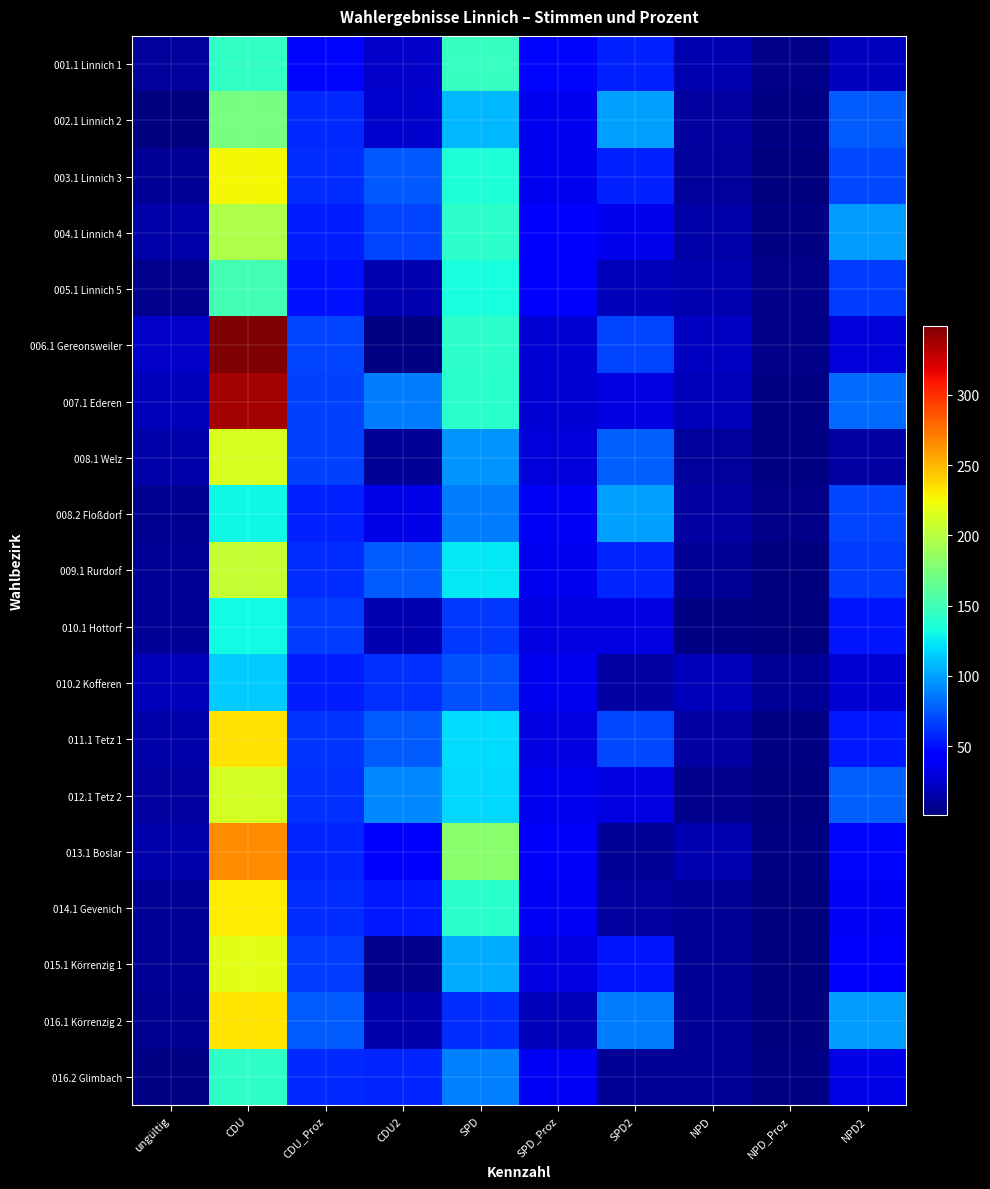

At how many categories does at least one series exceed 5?

10